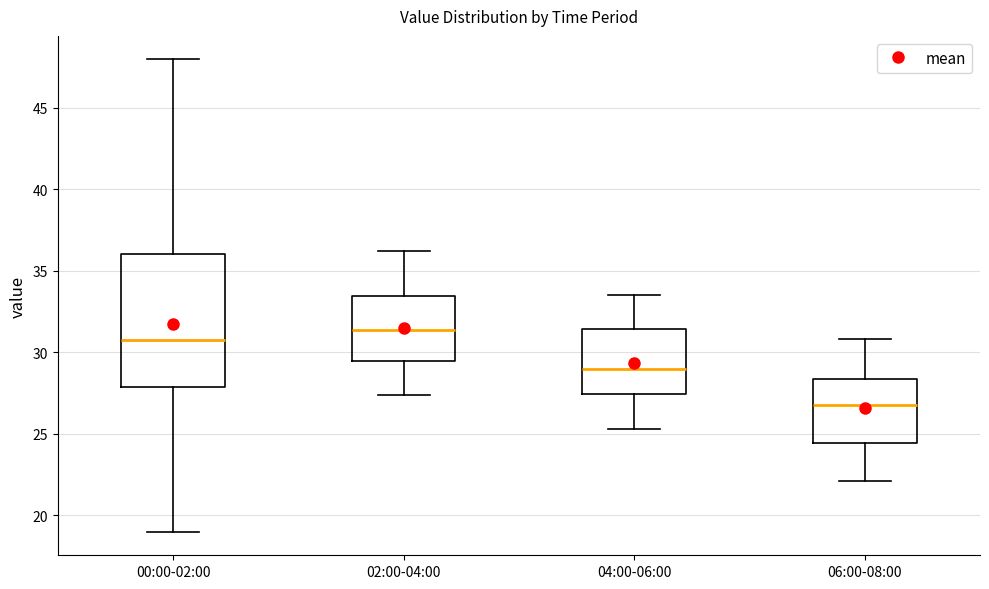

Which box is the tallest, from its lower edge to its upper edge?

00:00-02:00